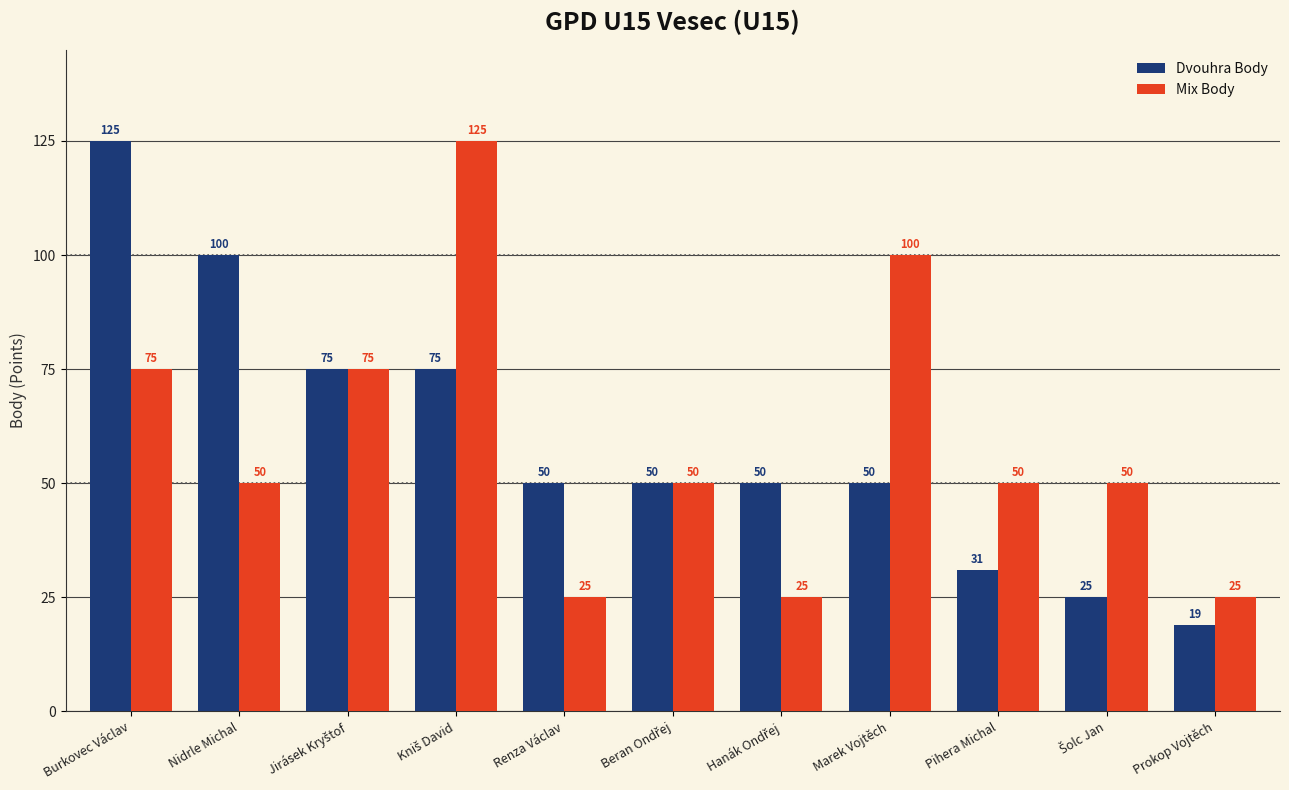

Which series has the largest range (max minus min)?

Dvouhra Body